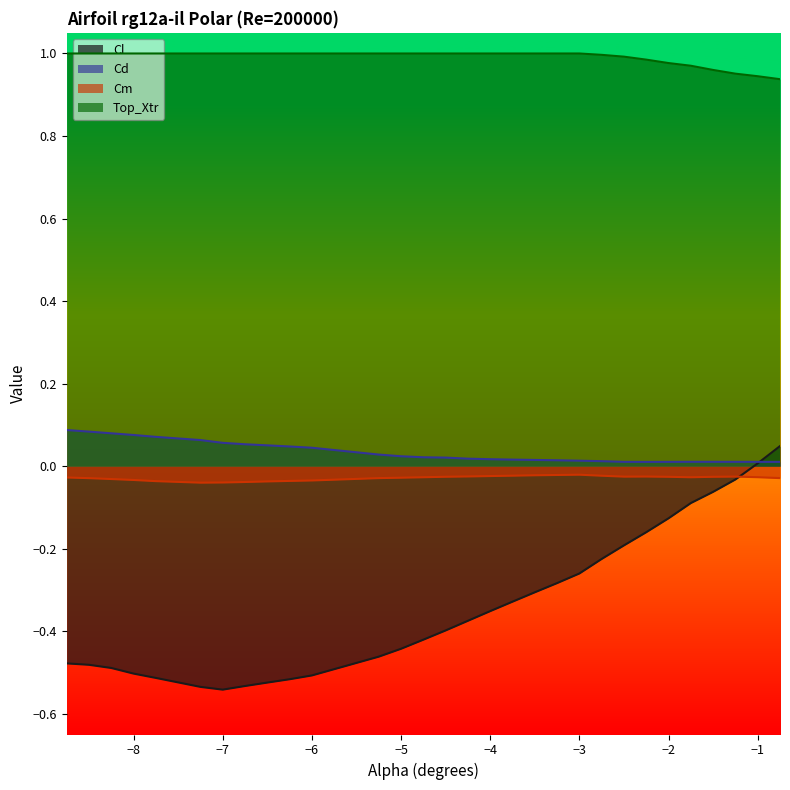

How many intersections are there between Cd and Cl?

1